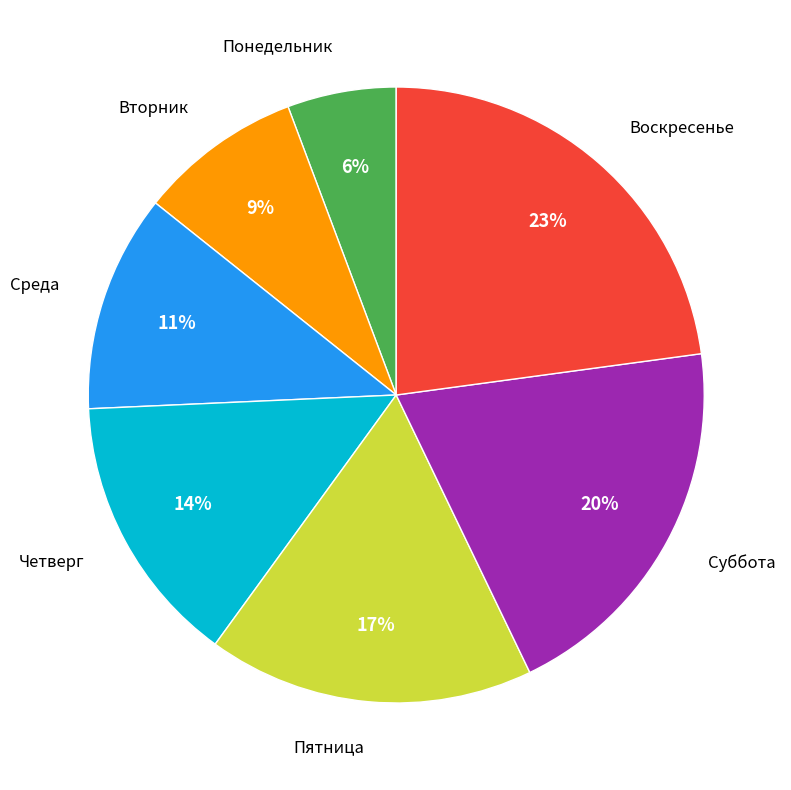

Is there any slice that represents more than half of the pie?

No